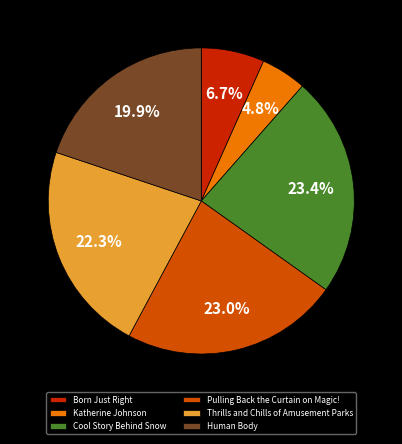

Which category has the smallest portion of the pie?

Katherine Johnson